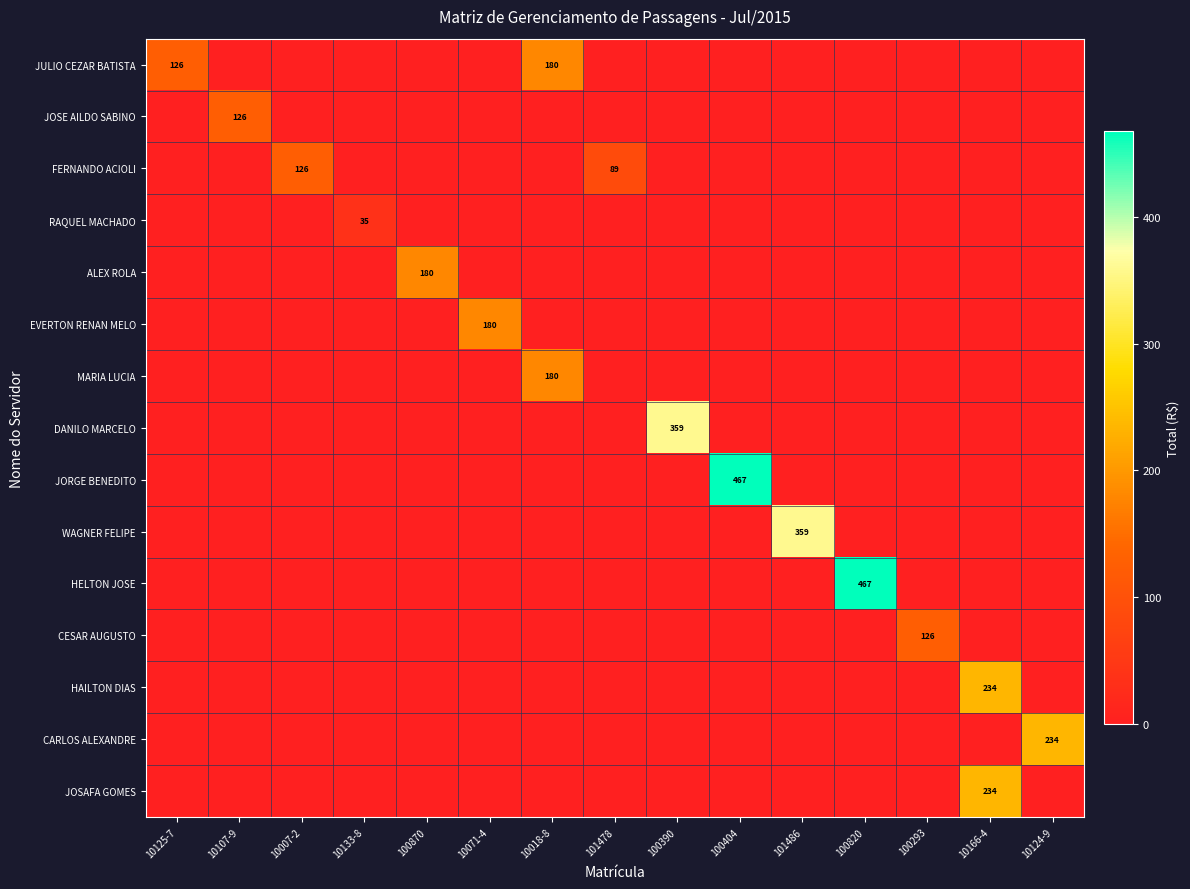

The value of FERNANDO ACIOLI at 101478 is 89. True or false?

True